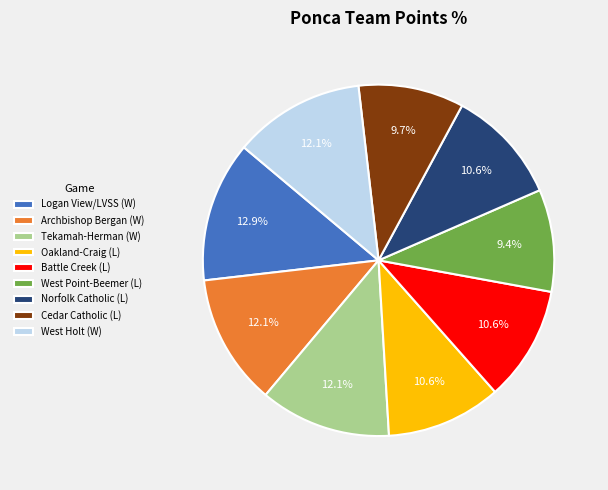

Count the number of slices in the pie.

9